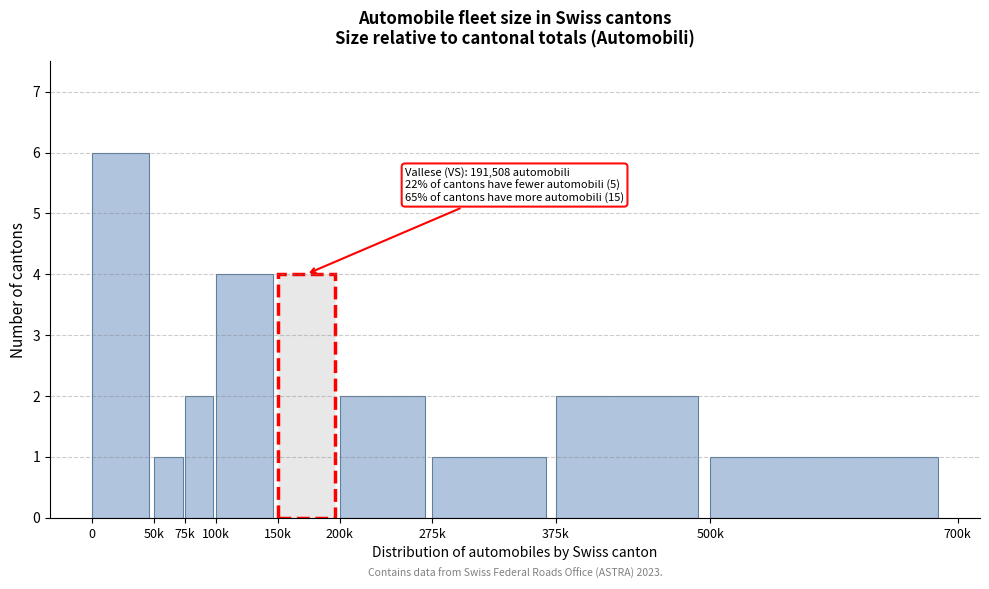

Reading right to left, extract all data points from this chart.

500k=1	375k=2	275k=1	200k=2	150k=4	100k=4	75k=2	50k=1	0=6